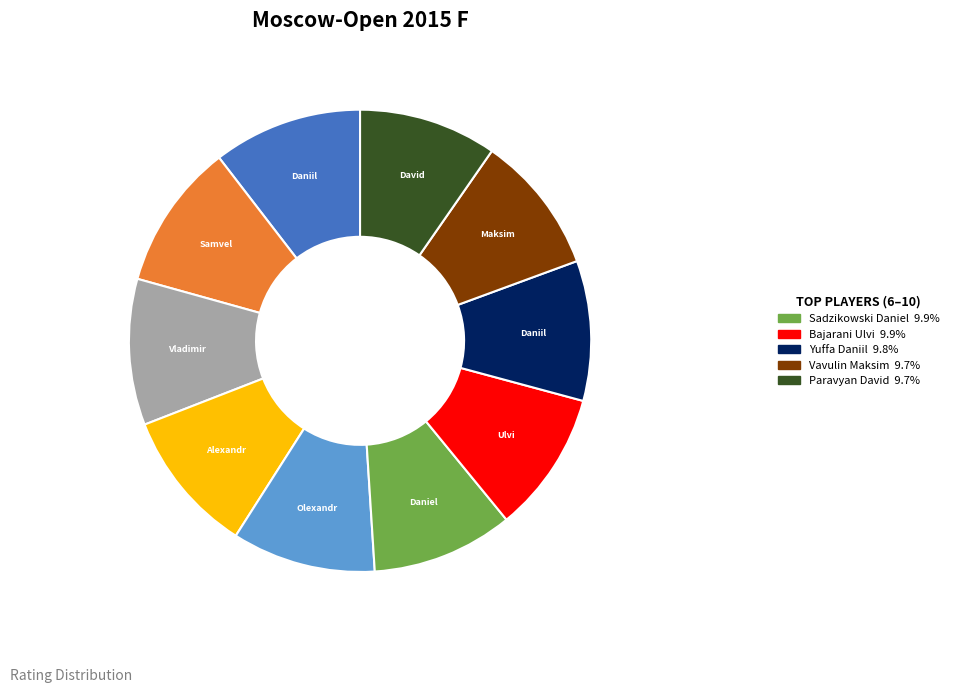

How many segments does this pie chart have?

10